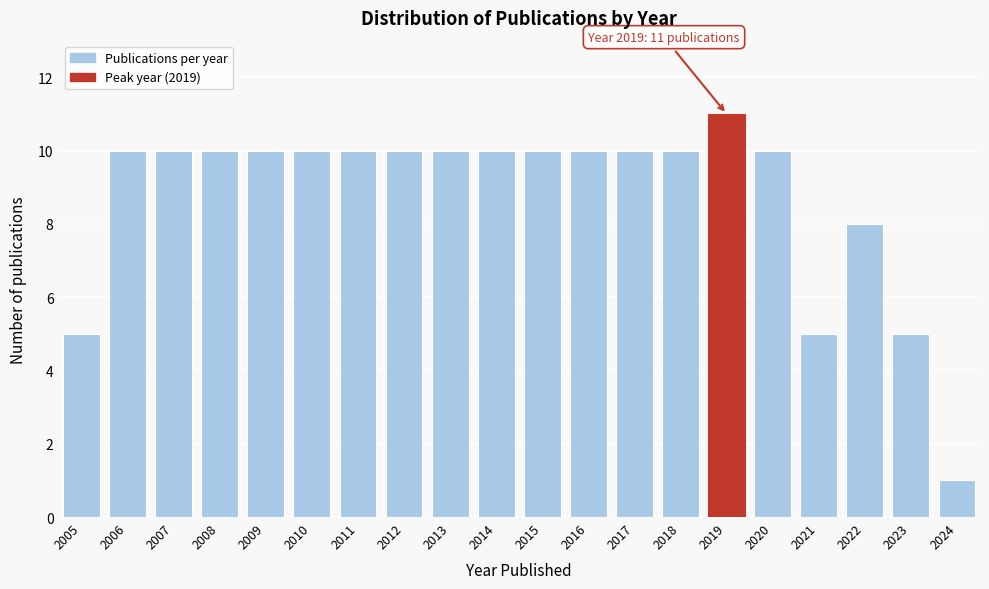

Reading left to right, list all the values displayed in this chart.

2005=5	2006=10	2007=10	2008=10	2009=10	2010=10	2011=10	2012=10	2013=10	2014=10	2015=10	2016=10	2017=10	2018=10	2019=11	2020=10	2021=5	2022=8	2023=5	2024=1